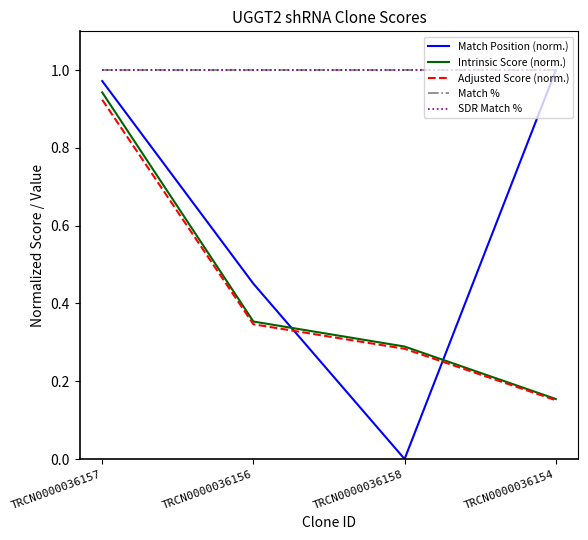

What is the sum of all SDR Match % values?

4.0